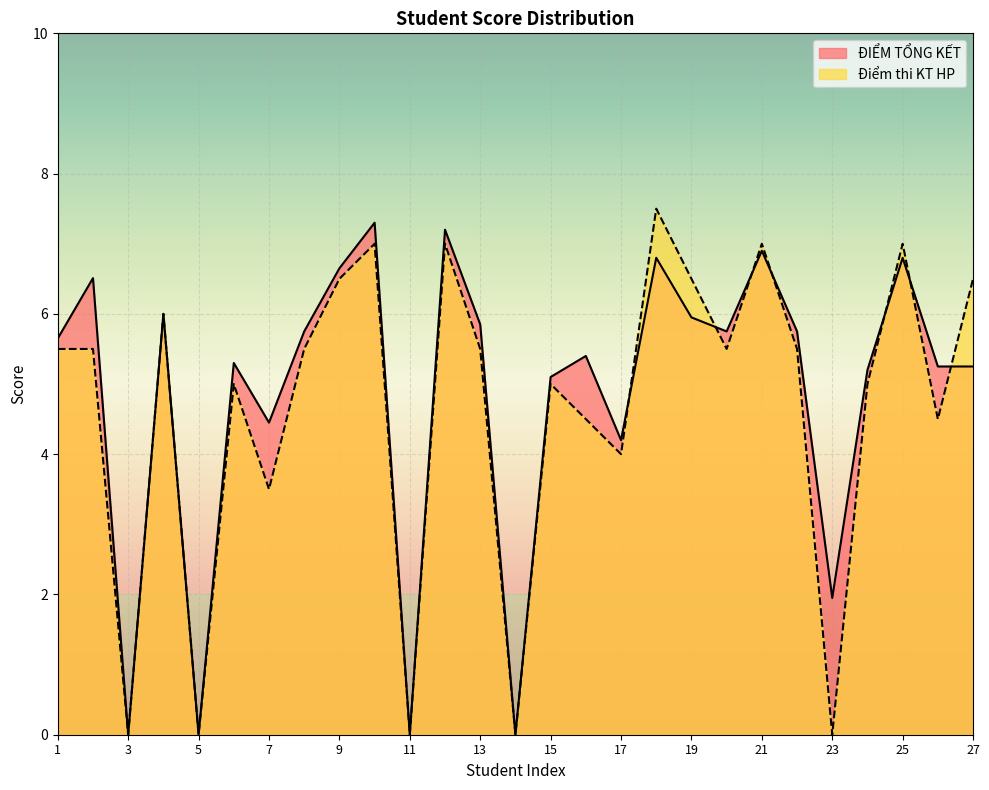

What is the average value of the ĐIỂM TỔNG KẾT series?

4.9